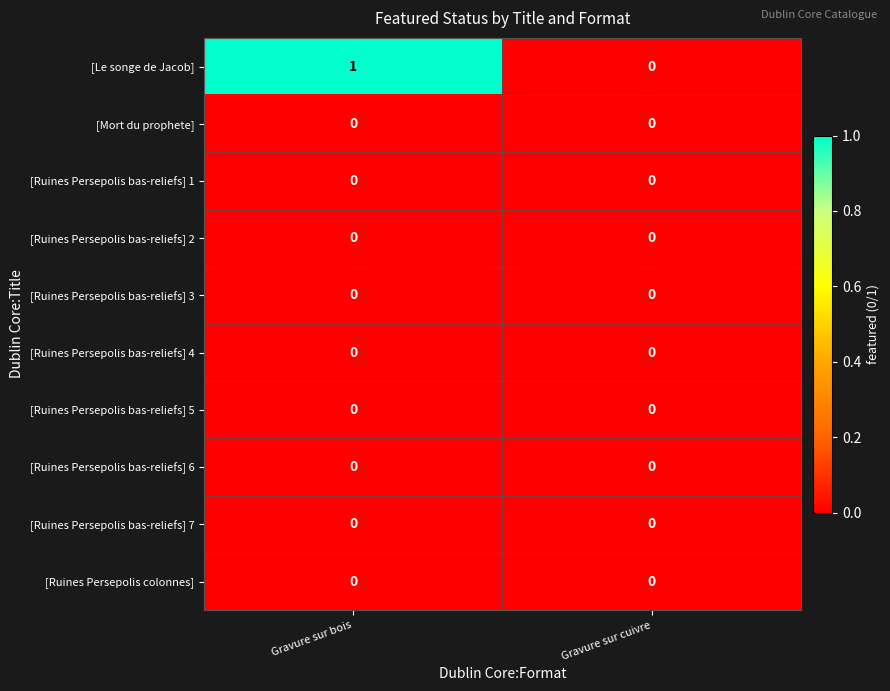

At which category is the sum across all series the highest?

Gravure sur bois